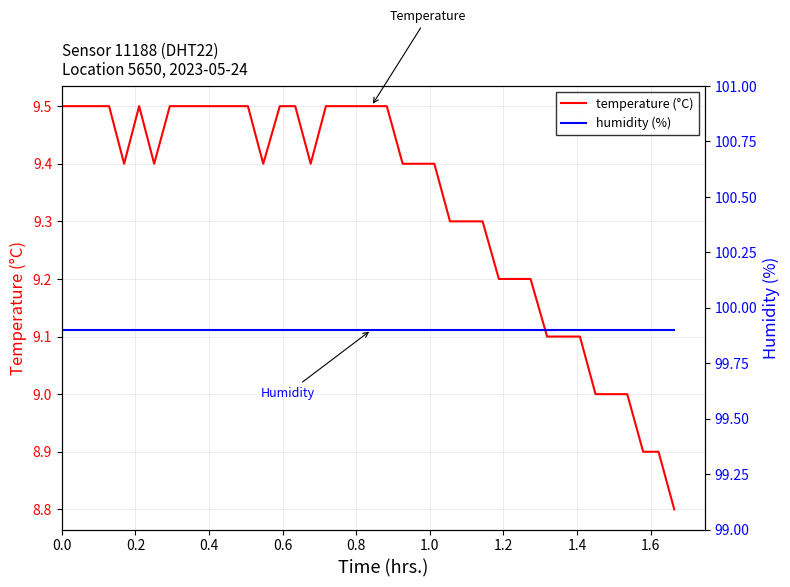

What are all the series names shown in the legend?

temperature (°C), humidity (%)